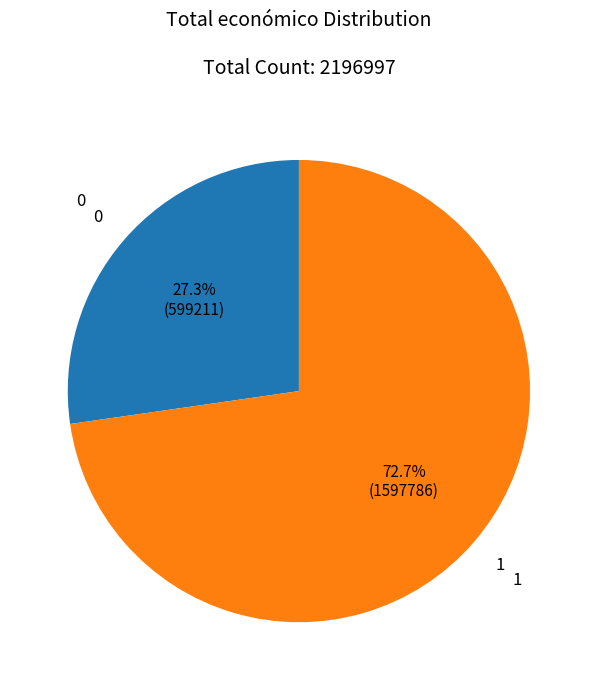

Does any single category account for the majority?

Yes